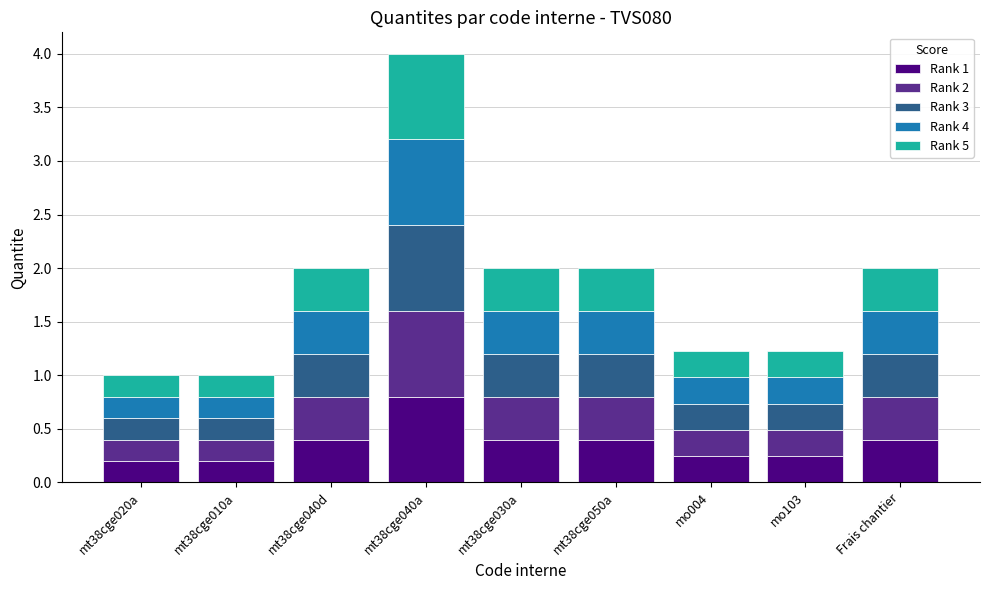

Which category has the highest value in the Rank 1 series?

mt38cge040a